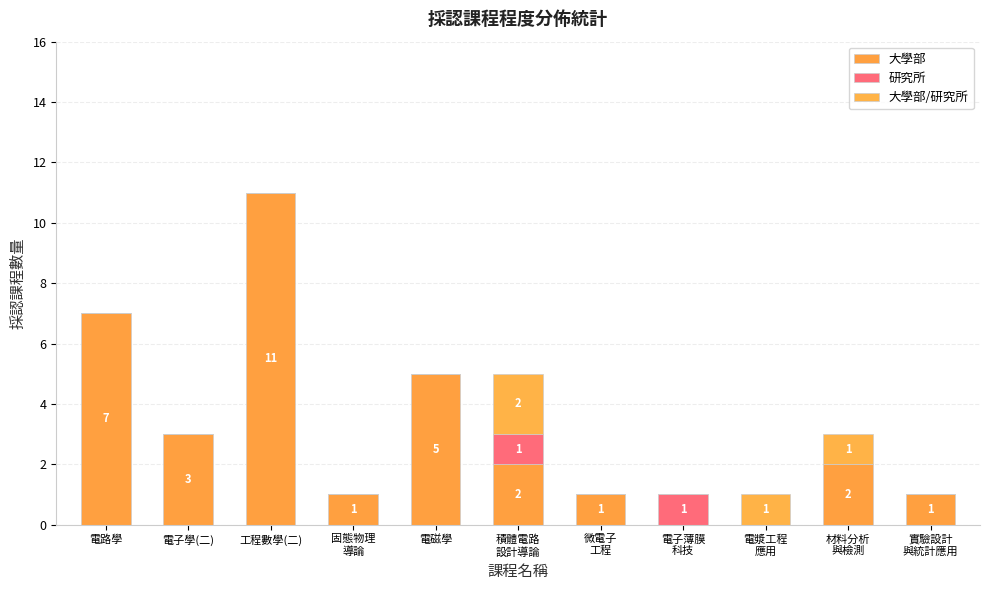

Are the bars horizontal?

No